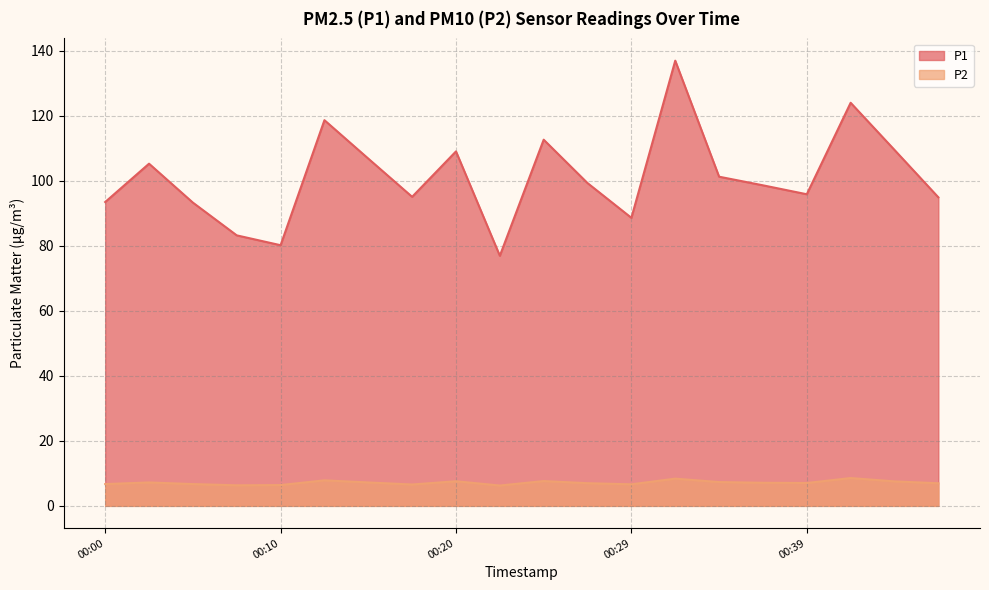

What is the difference between the highest and lowest values at 00:37?

91.5